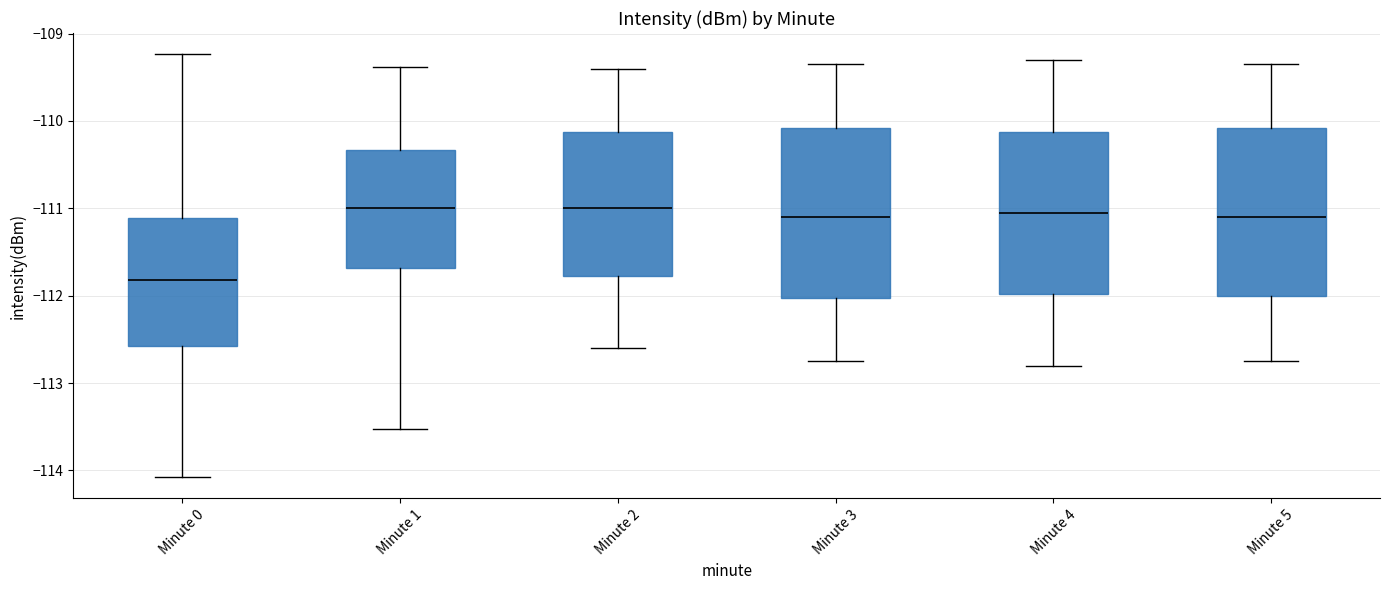

Reading left to right, transcribe this box plot: for each box, give where its median line is, the range the box spans, and where its two whiskers end, as read against the y-axis. The values are not printed on the chart, so give them approximately, as read against the axis.

Minute 0: median -111.8, box -112.6 to -111.1, whiskers -114.1 to -109.2
Minute 1: median -111.0, box -111.7 to -110.3, whiskers -113.5 to -109.4
Minute 2: median -111.0, box -111.8 to -110.1, whiskers -112.6 to -109.4
Minute 3: median -111.1, box -112.0 to -110.1, whiskers -112.7 to -109.3
Minute 4: median -111.0, box -112.0 to -110.1, whiskers -112.8 to -109.3
Minute 5: median -111.1, box -112.0 to -110.1, whiskers -112.7 to -109.3